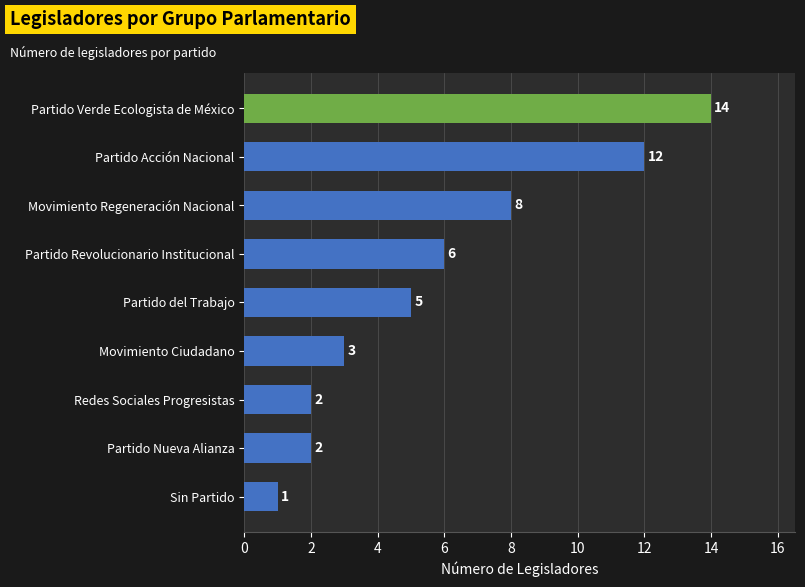

Which category has the lowest value across all series?

Sin Partido